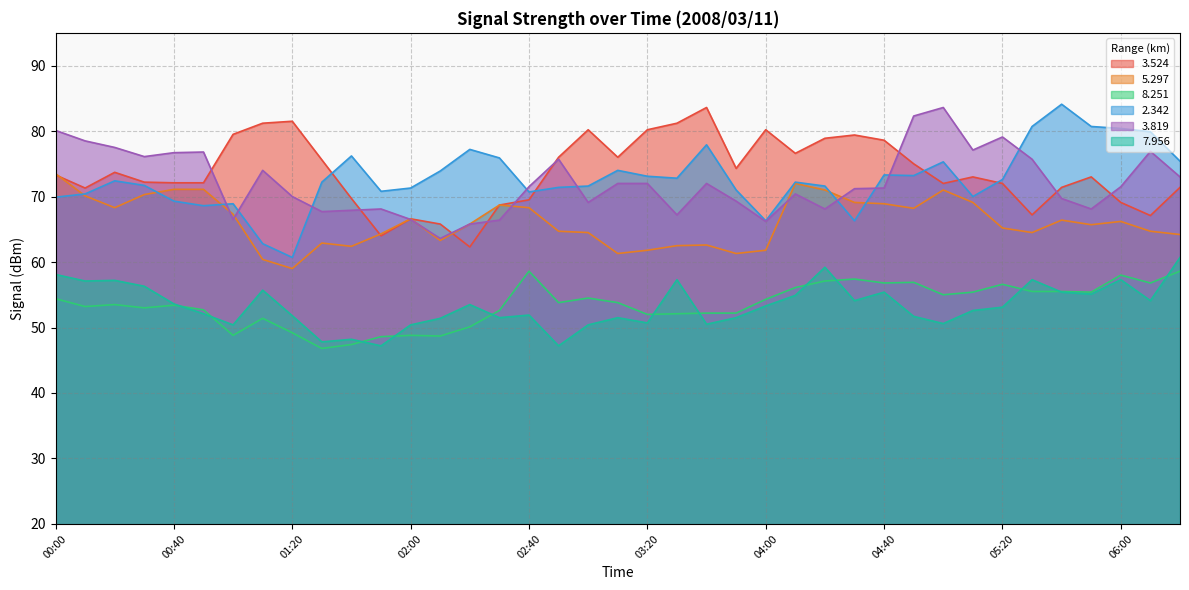

What is the minimum value for   3.819?

63.6